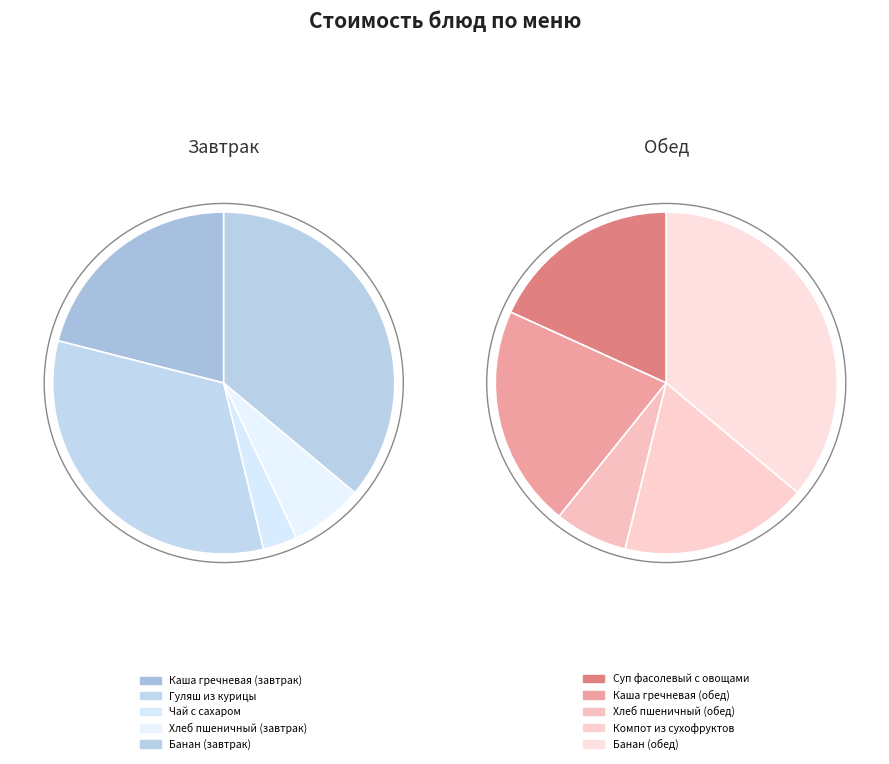

Does any single category account for the majority?

No